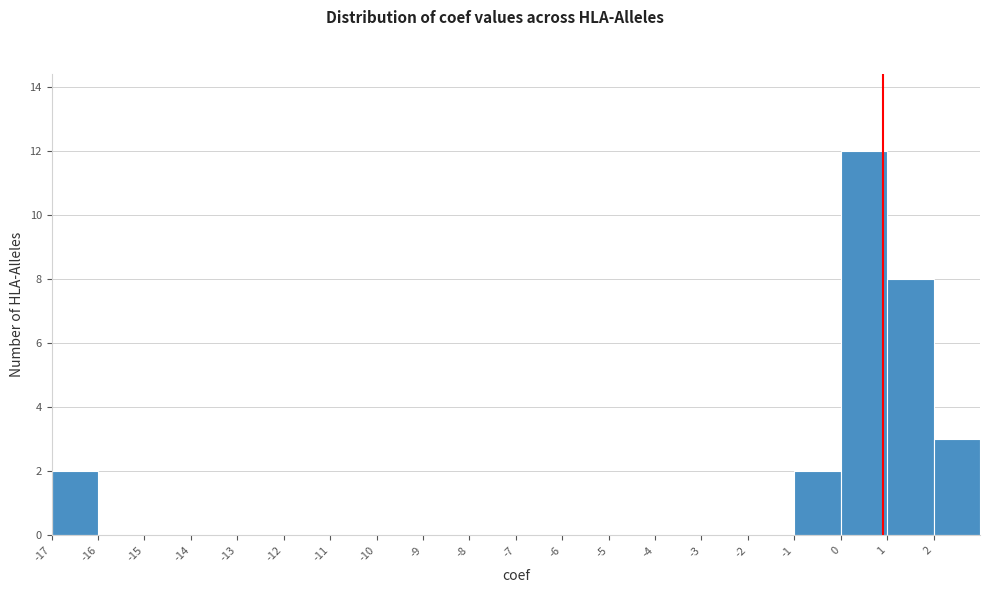

Reading left to right, transcribe this chart: for each bar, give the range it covers on the x-axis and its height. The values are not printed on the chart, so give them approximately, as read against the axis.

-17 to -16: 2
-16 to -15: 0
-15 to -14: 0
-14 to -13: 0
-13 to -12: 0
-12 to -11: 0
-11 to -10: 0
-10 to -9: 0
-9 to -8: 0
-8 to -7: 0
-7 to -6: 0
-6 to -5: 0
-5 to -4: 0
-4 to -3: 0
-3 to -2: 0
-2 to -1: 0
-1 to 0: 2
0 to 1: 12
1 to 2: 8
2 to 3: 3